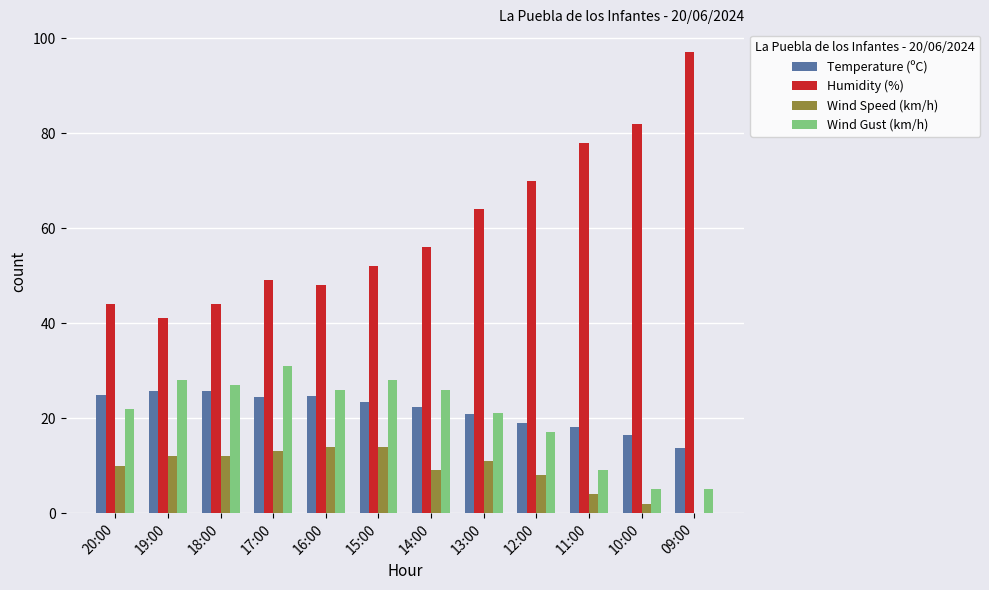

How many categories are shown in the chart?

12